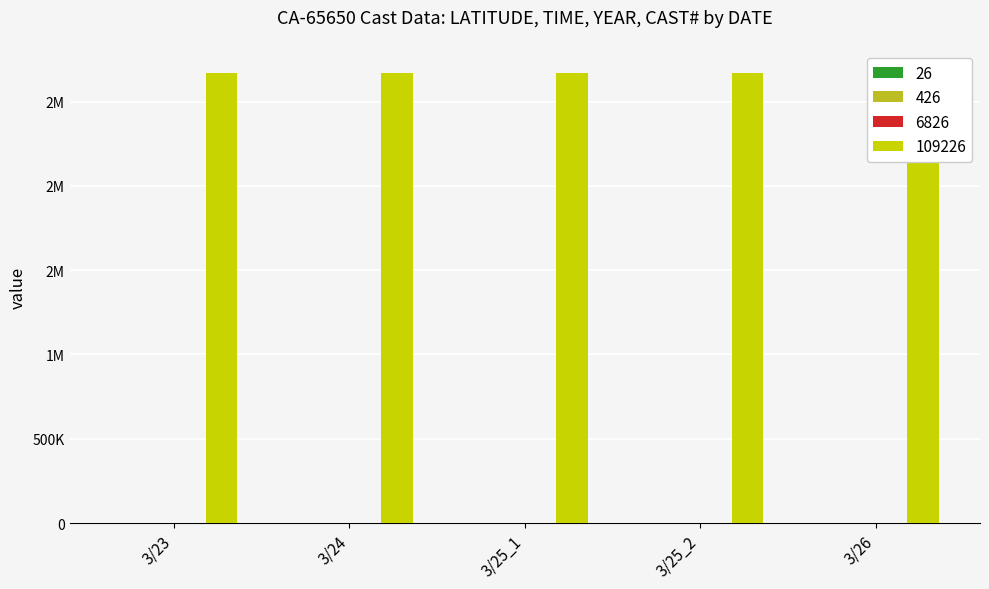

What is the label of the 4th bar from the right?

3/24